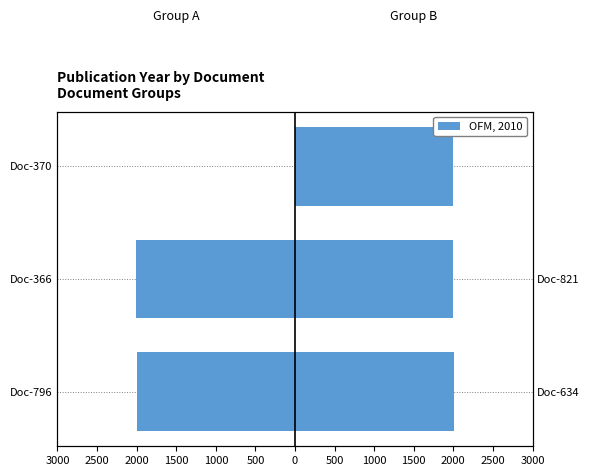

Are the bars grouped side by side (vs. stacked)?

Yes